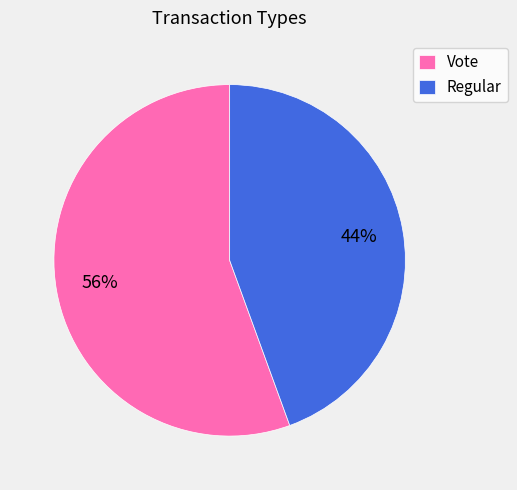

To the nearest percent, what is the average slice percentage?

50%